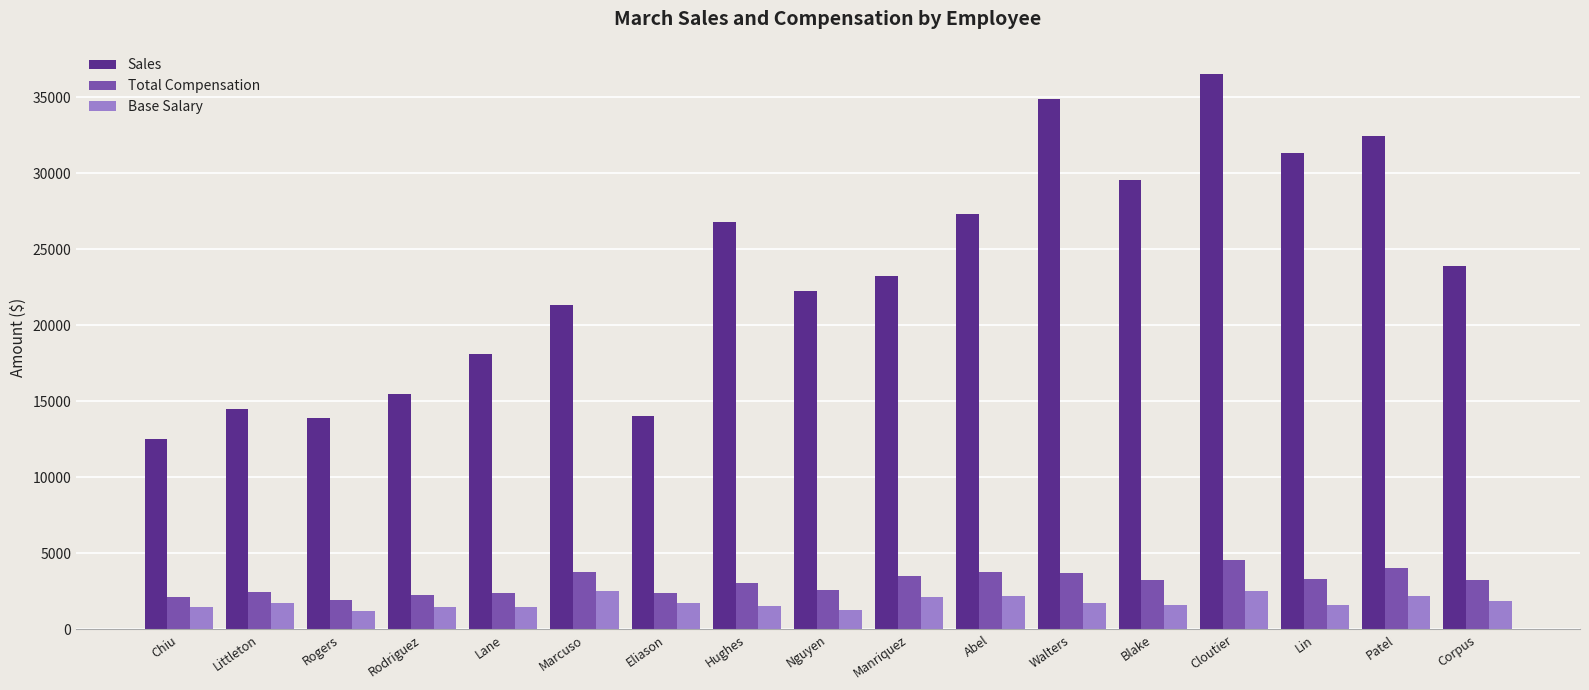

What is the approximate value of Base Salary at Lane?

1500.0